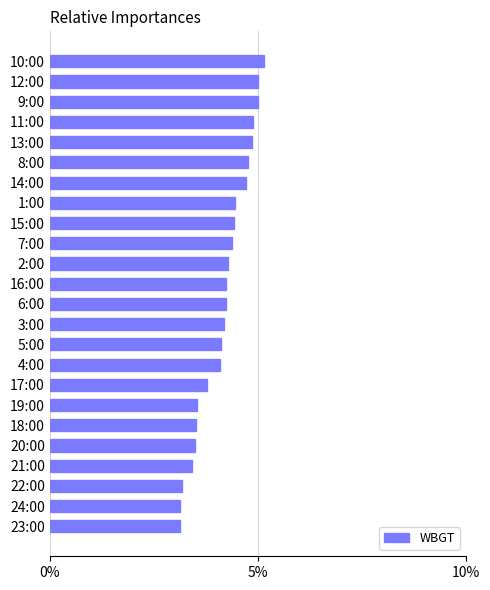

The value at 22:00 is 3.2. True or false?

True